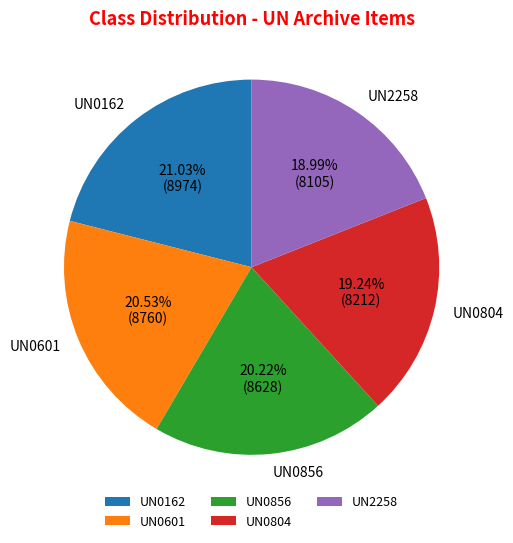

Combined, do UN0804 and UN0162 account for over 50%?

No